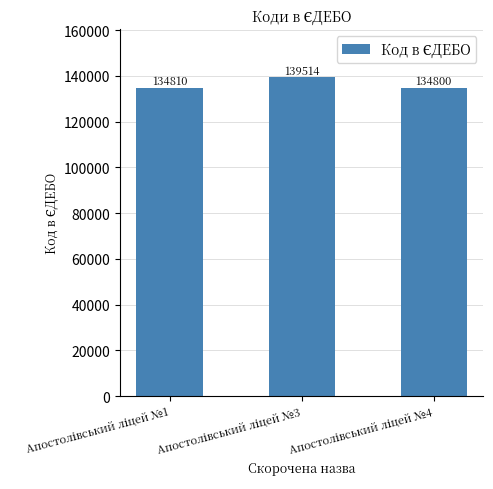

What is the value of the 1st bar from the left?

134810